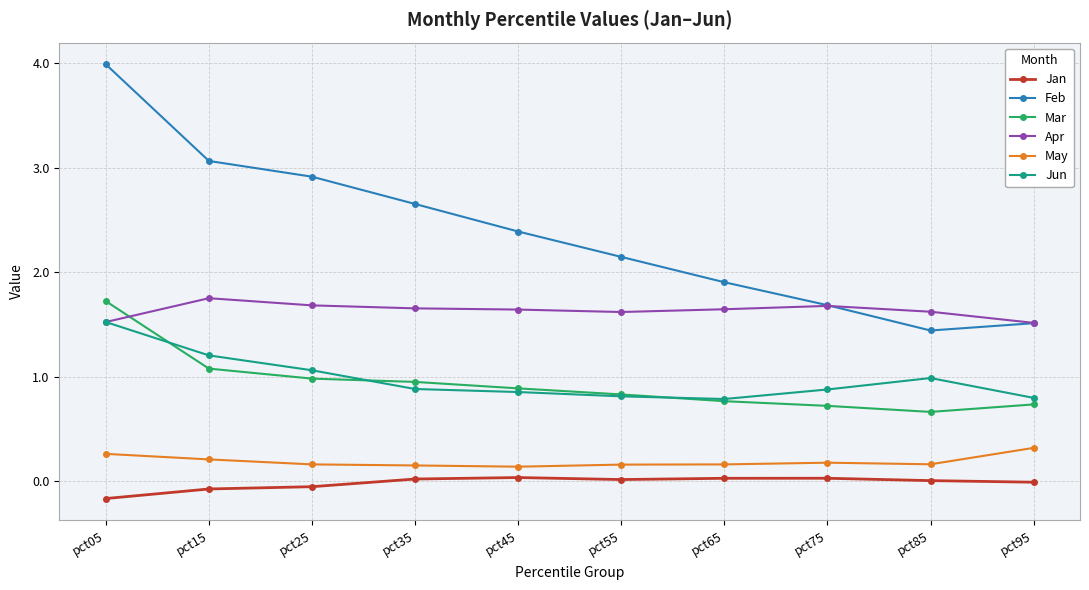

In May, how many points are higher than both neighbors (excluding endpoints)?

1